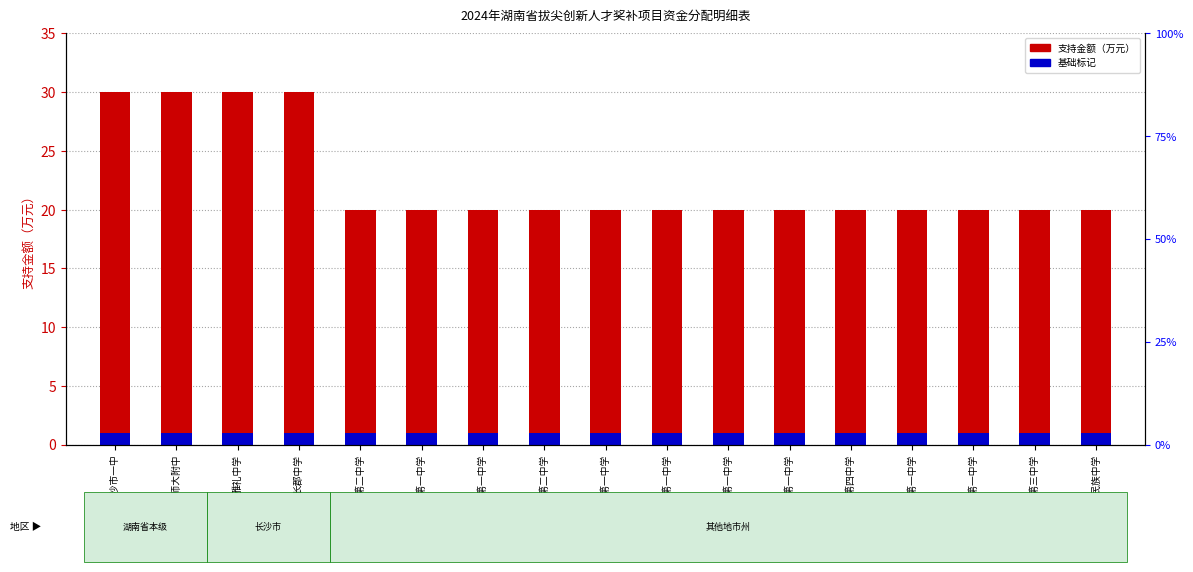

What is the total value across all series at 湖南师大附中?

31